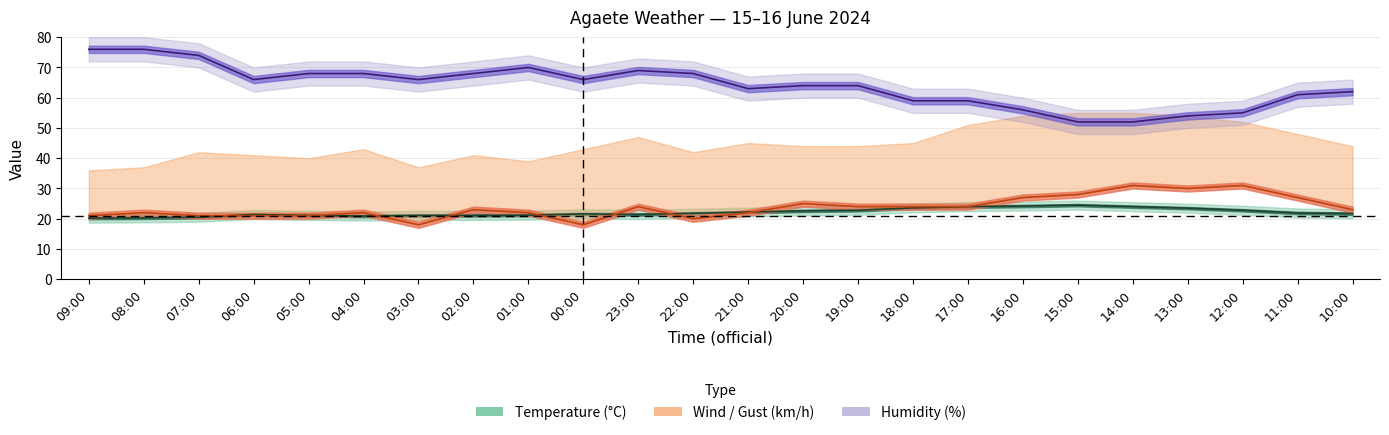

Rank the categories by Temperature value from highest to lowest.

15:00, 16:00, 17:00, 14:00, 18:00, 13:00, 19:00, 12:00, 20:00, 21:00, 11:00, 22:00, 10:00, 00:00, 06:00, 23:00, 01:00, 05:00, 03:00, 02:00, 04:00, 07:00, 08:00, 09:00